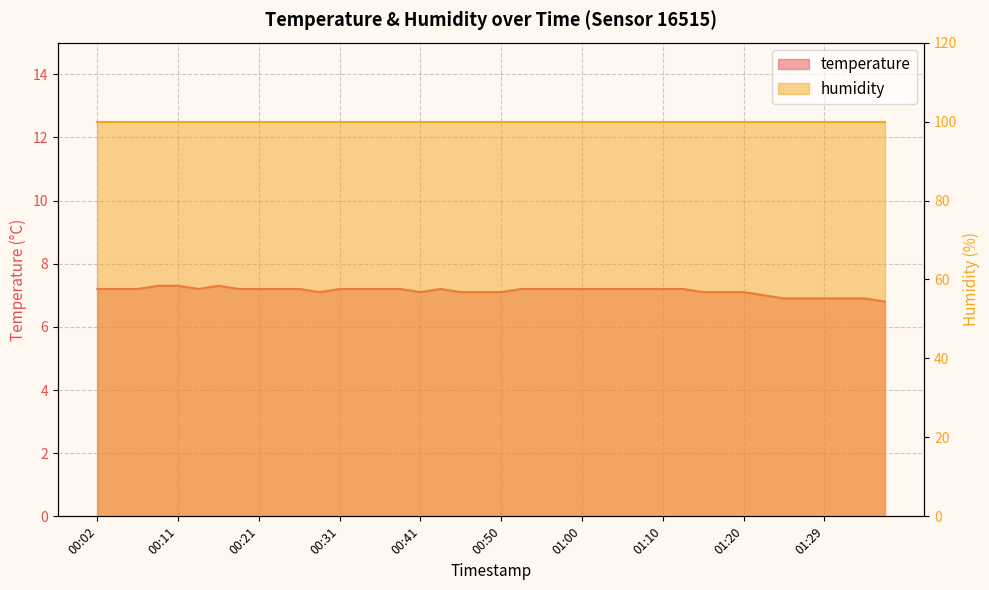

List the labels in order of value, smallest first.

01:37, 01:25, 01:27, 01:29, 01:32, 01:34, 01:22, 00:28, 00:41, 00:45, 00:48, 00:50, 01:15, 01:17, 01:20, 00:02, 00:04, 00:07, 00:14, 00:19, 00:21, 00:24, 00:26, 00:31, 00:33, 00:36, 00:38, 00:43, 00:53, 00:55, 00:58, 01:00, 01:02, 01:05, 01:07, 01:10, 01:12, 00:09, 00:11, 00:16